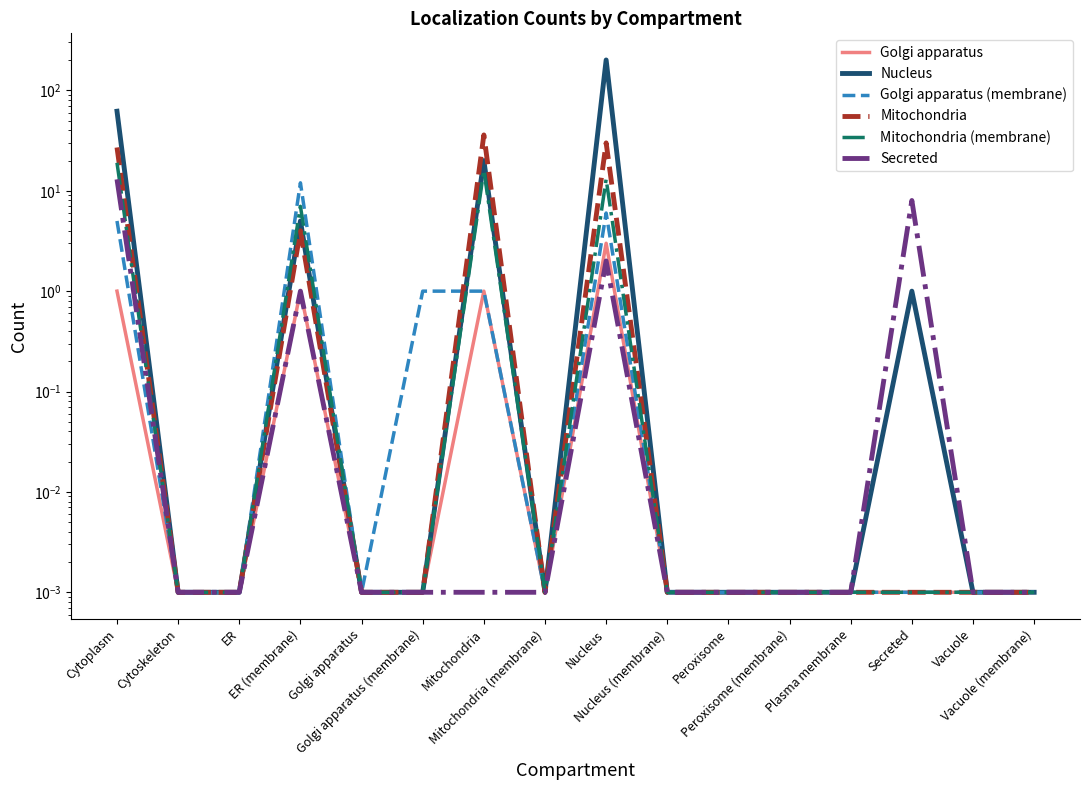

Rank the series by their maximum value, from highest to lowest.

Nucleus, Mitochondria, Mitochondria (membrane), Secreted, Golgi apparatus (membrane), Golgi apparatus